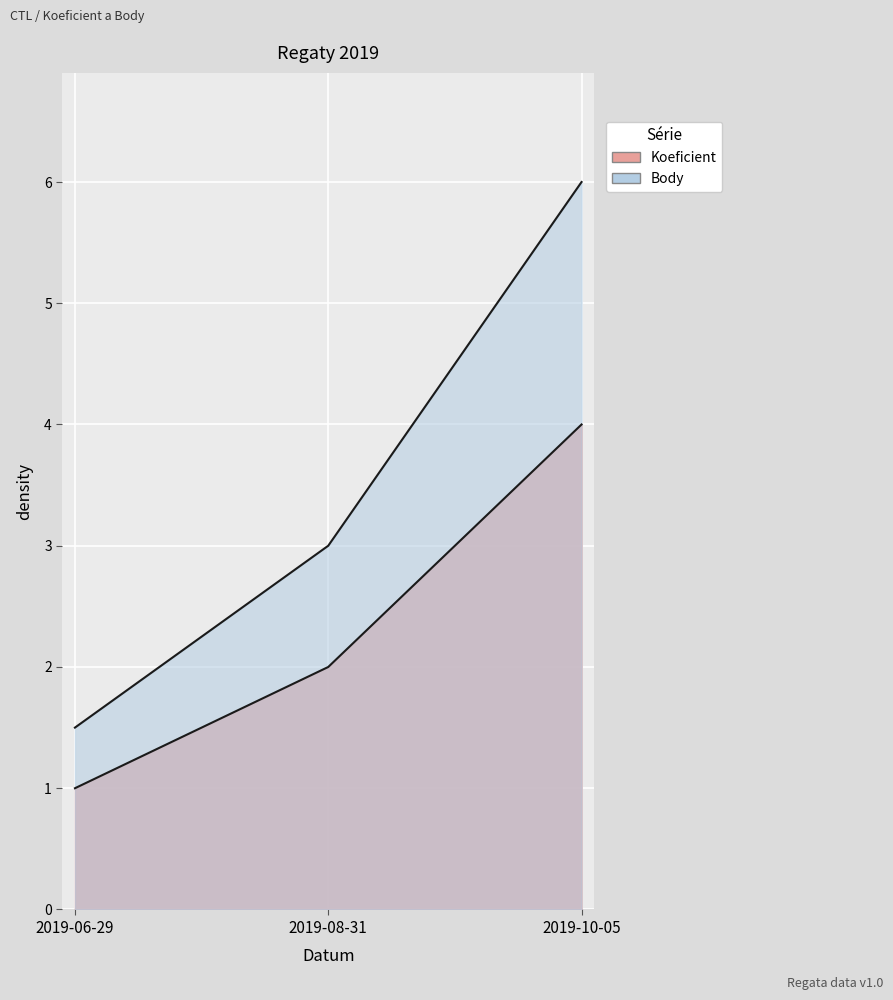

At which category is the sum across all series the highest?

2019-10-05